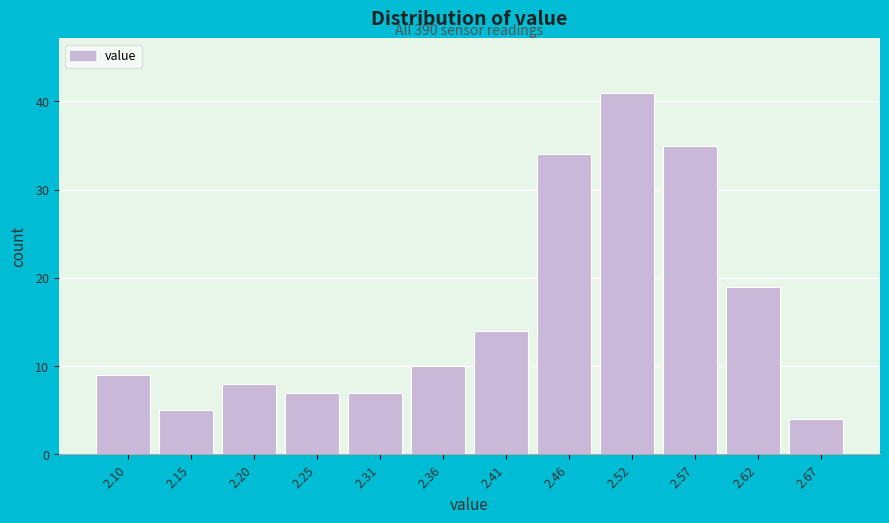

Over which range of the x-axis is the bar tallest?

2.49 to 2.54